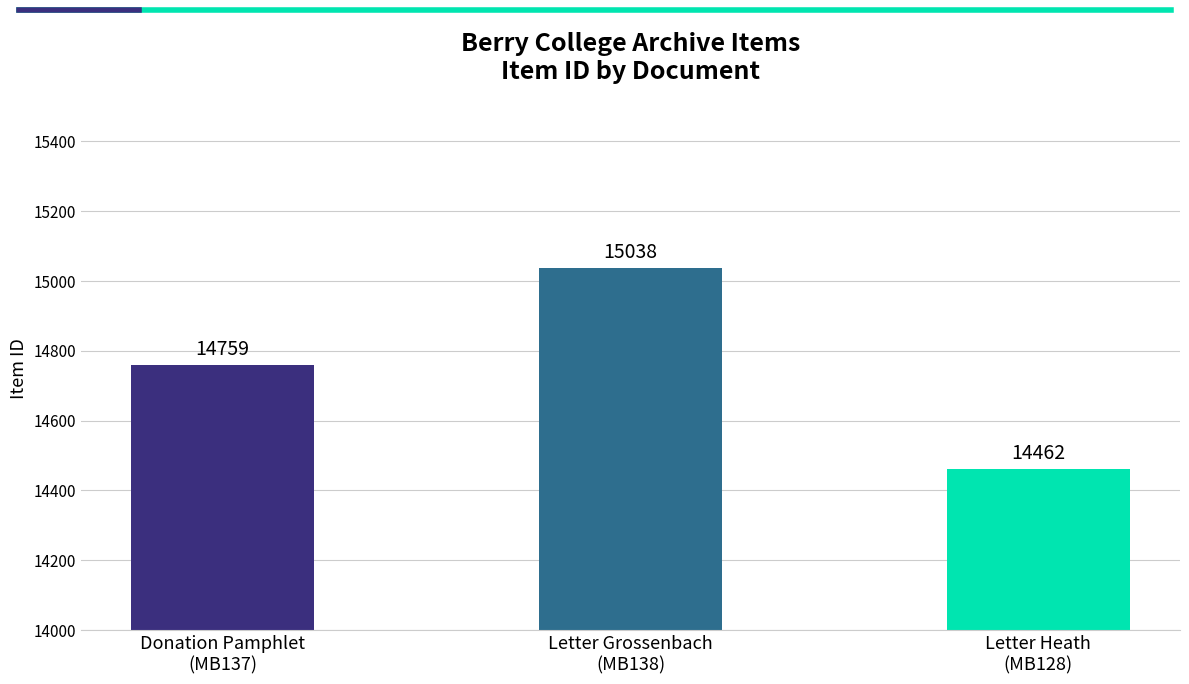

What is the minimum value shown in the chart?

14462